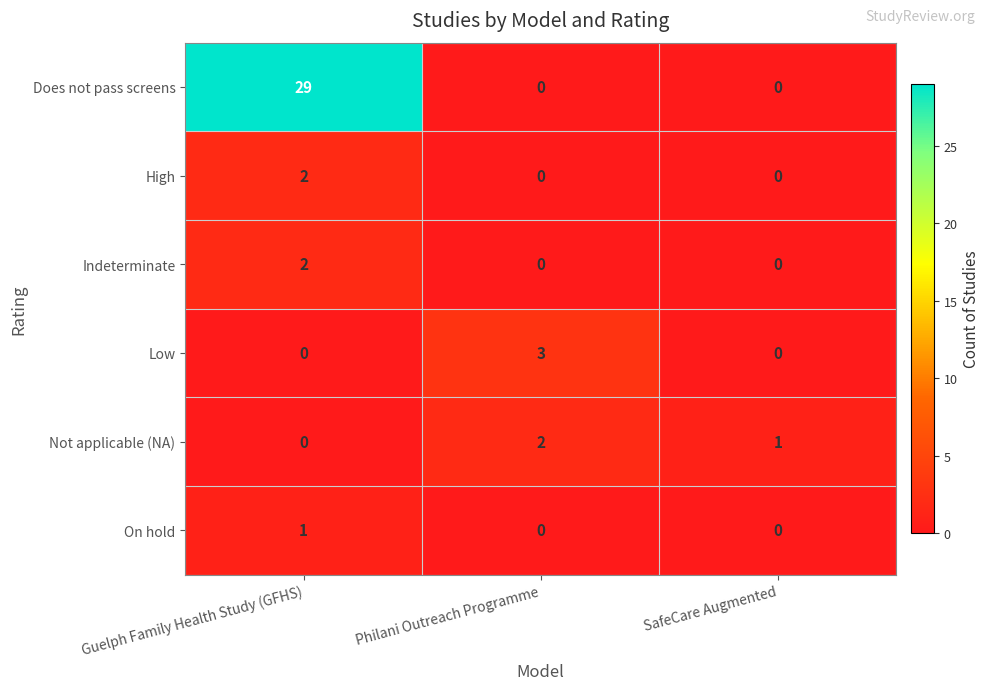

Reading right to left, what are all the values shown in this chart?

Does not pass screens: SafeCare Augmented=0	Philani Outreach Programme=0	Guelph Family Health Study (GFHS)=29
High: SafeCare Augmented=0	Philani Outreach Programme=0	Guelph Family Health Study (GFHS)=2
Indeterminate: SafeCare Augmented=0	Philani Outreach Programme=0	Guelph Family Health Study (GFHS)=2
Low: SafeCare Augmented=0	Philani Outreach Programme=3	Guelph Family Health Study (GFHS)=0
Not applicable (NA): SafeCare Augmented=1	Philani Outreach Programme=2	Guelph Family Health Study (GFHS)=0
On hold: SafeCare Augmented=0	Philani Outreach Programme=0	Guelph Family Health Study (GFHS)=1